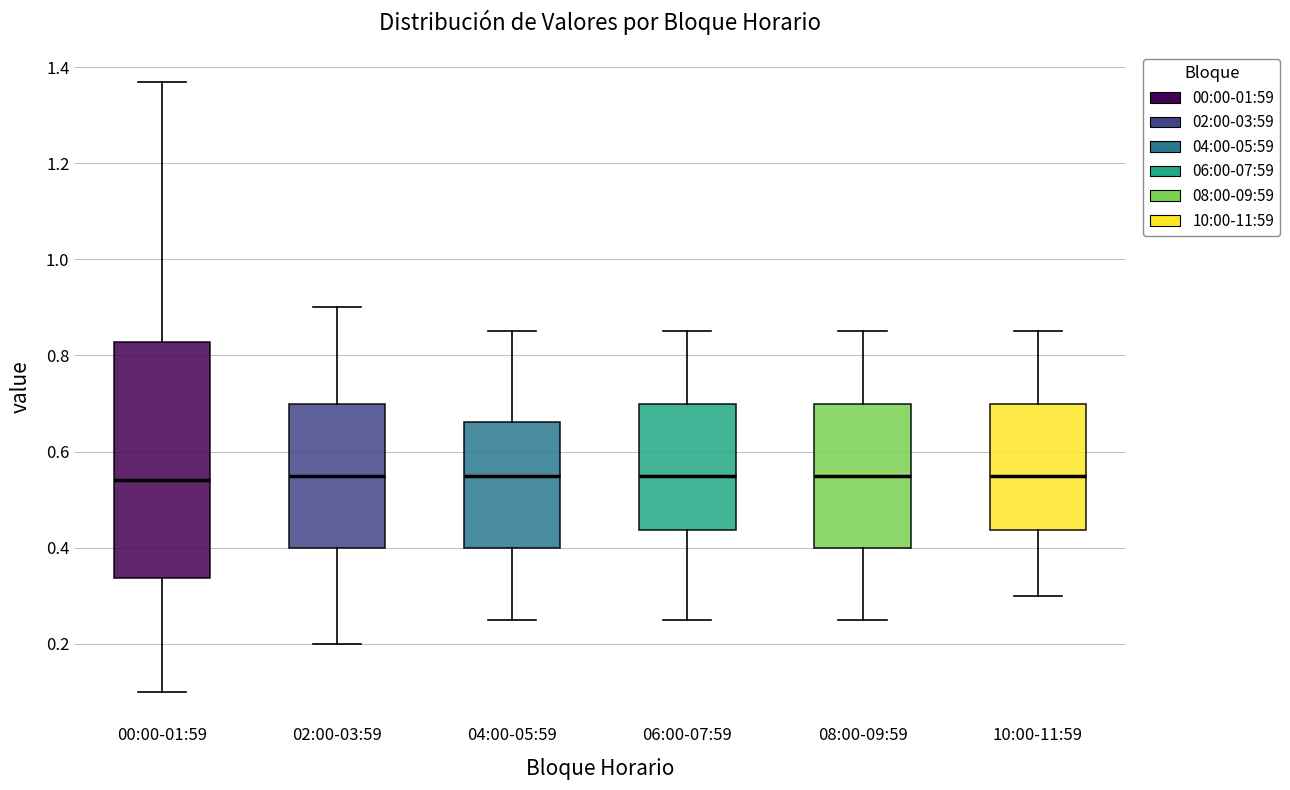

Reading left to right, transcribe this box plot: for each box, give where its median line is, the range the box spans, and where its two whiskers end, as read against the y-axis. The values are not printed on the chart, so give them approximately, as read against the axis.

00:00-01:59: median 0.54, box 0.34 to 0.82, whiskers 0.10 to 1.38
02:00-03:59: median 0.56, box 0.40 to 0.70, whiskers 0.20 to 0.90
04:00-05:59: median 0.56, box 0.40 to 0.66, whiskers 0.26 to 0.86
06:00-07:59: median 0.56, box 0.44 to 0.70, whiskers 0.26 to 0.86
08:00-09:59: median 0.56, box 0.40 to 0.70, whiskers 0.26 to 0.86
10:00-11:59: median 0.56, box 0.44 to 0.70, whiskers 0.30 to 0.86